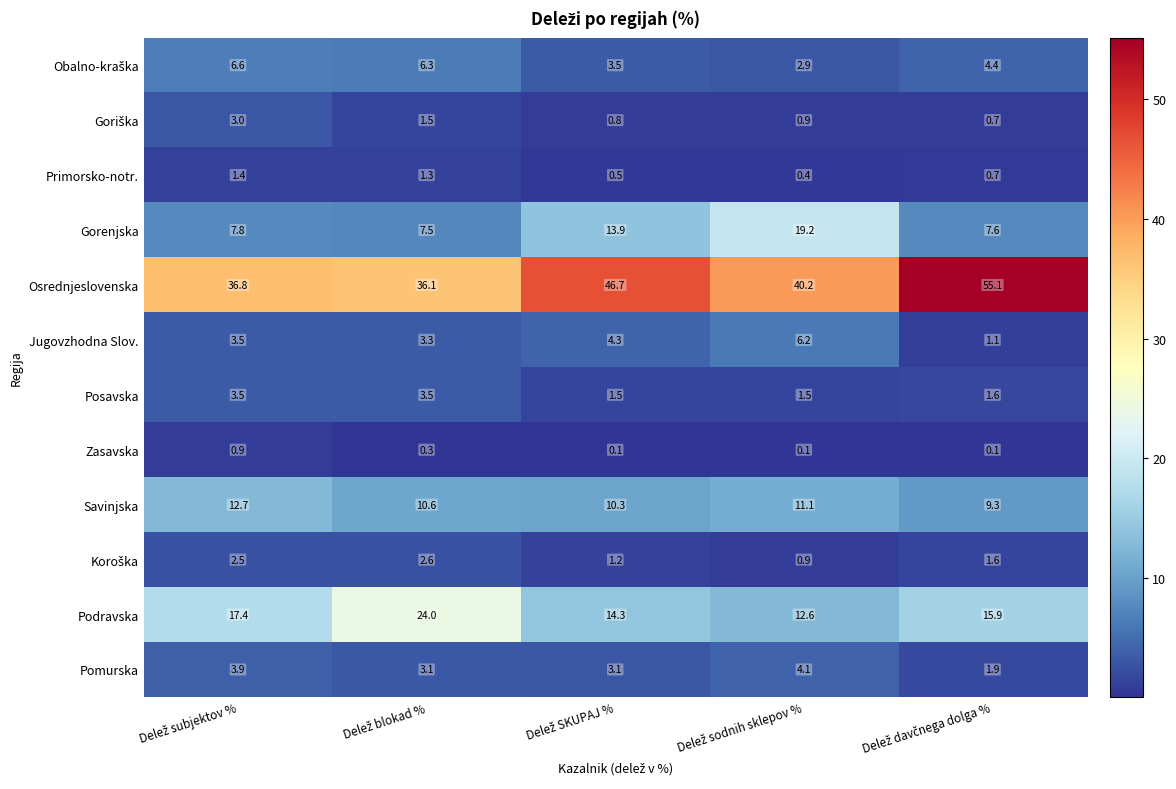

Which series has the largest total across all categories?

Osrednjeslovenska